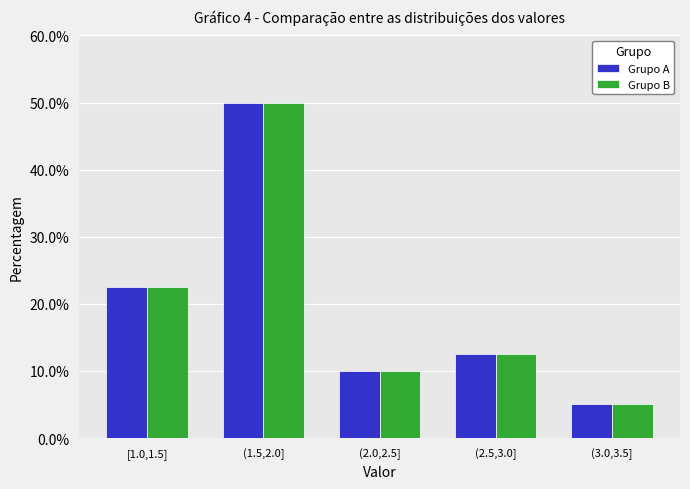

Reading left to right, transcribe all the data shown in this chart.

Grupo A: [1.0,1.5]=22.5	(1.5,2.0]=50.0	(2.0,2.5]=10.0	(2.5,3.0]=12.5	(3.0,3.5]=5.0
Grupo B: [1.0,1.5]=22.5	(1.5,2.0]=50.0	(2.0,2.5]=10.0	(2.5,3.0]=12.5	(3.0,3.5]=5.0